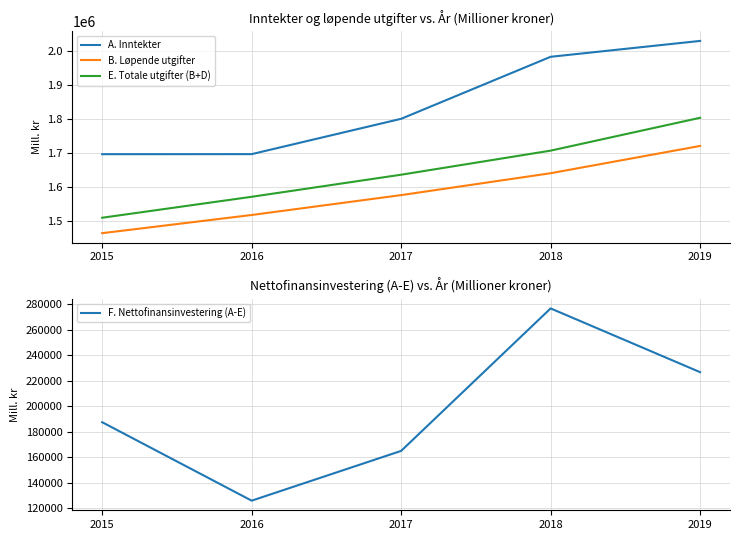

Is it true that F. Nettofinansinvestering (A-E) equals 272585 at 2015?

False